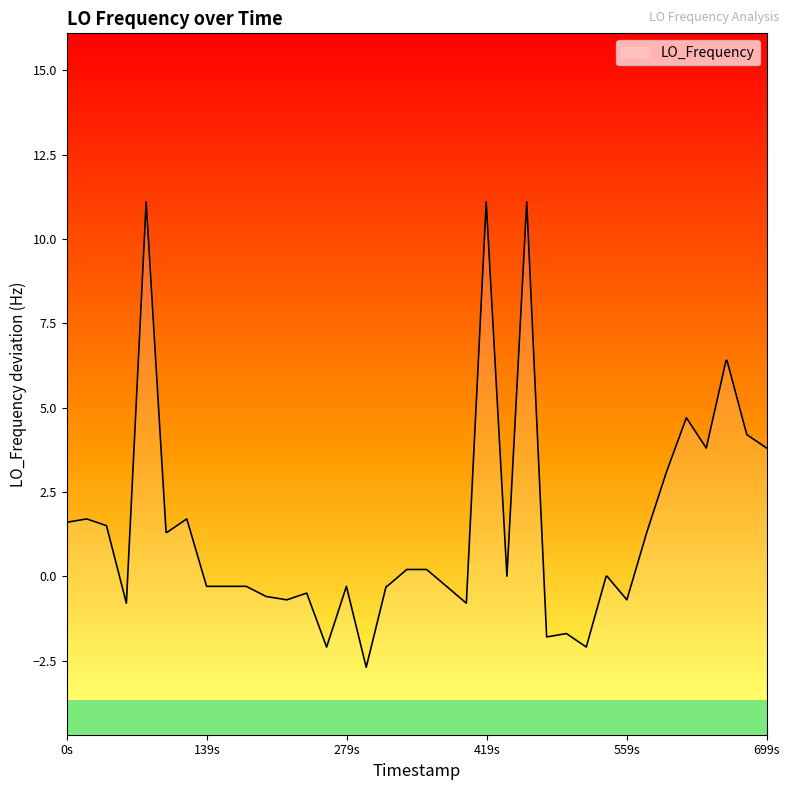

What is the lowest value of the LO_Frequency series?

-2.7